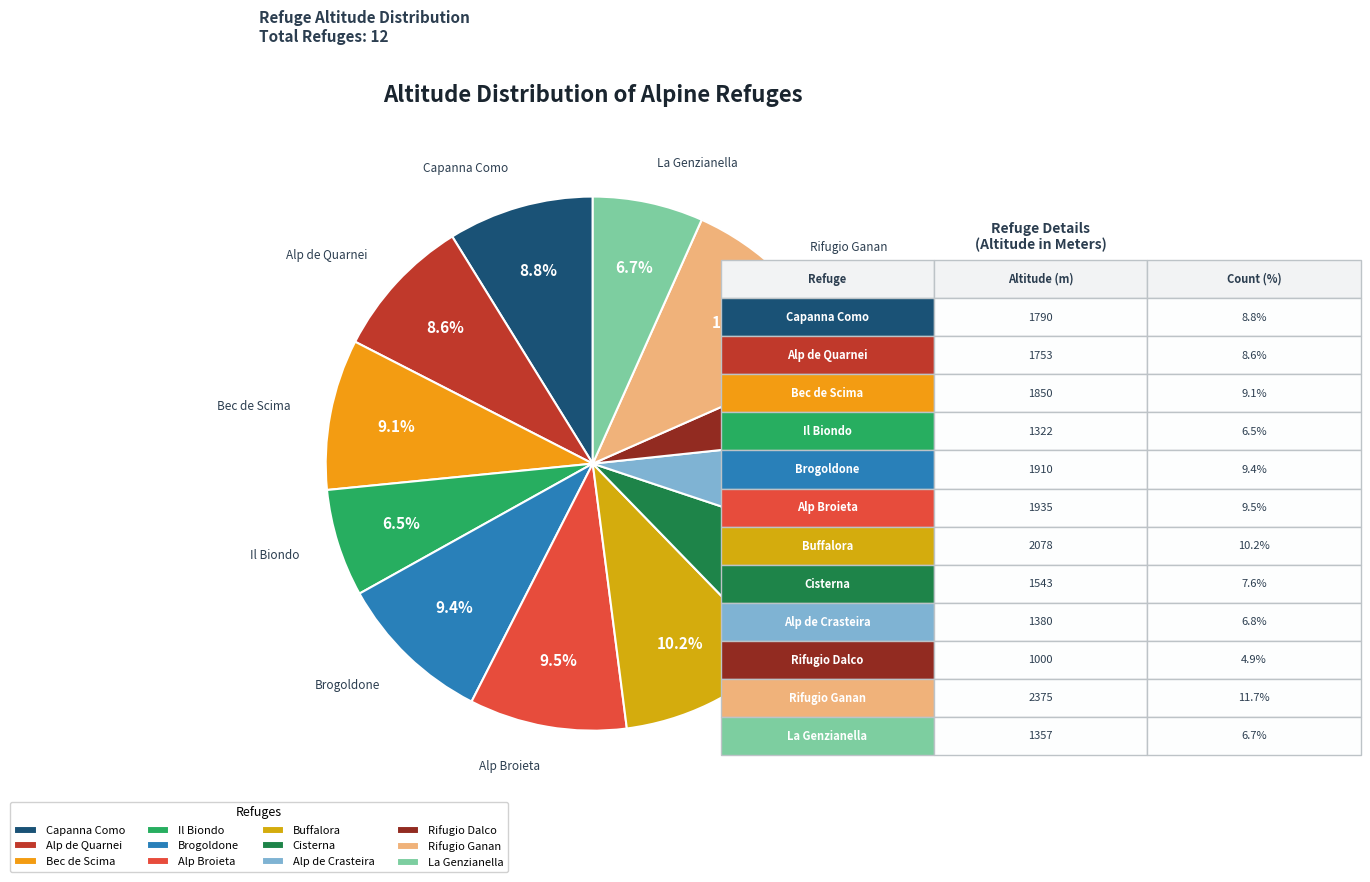

Which category has the smallest portion of the pie?

Rifugio Dalco